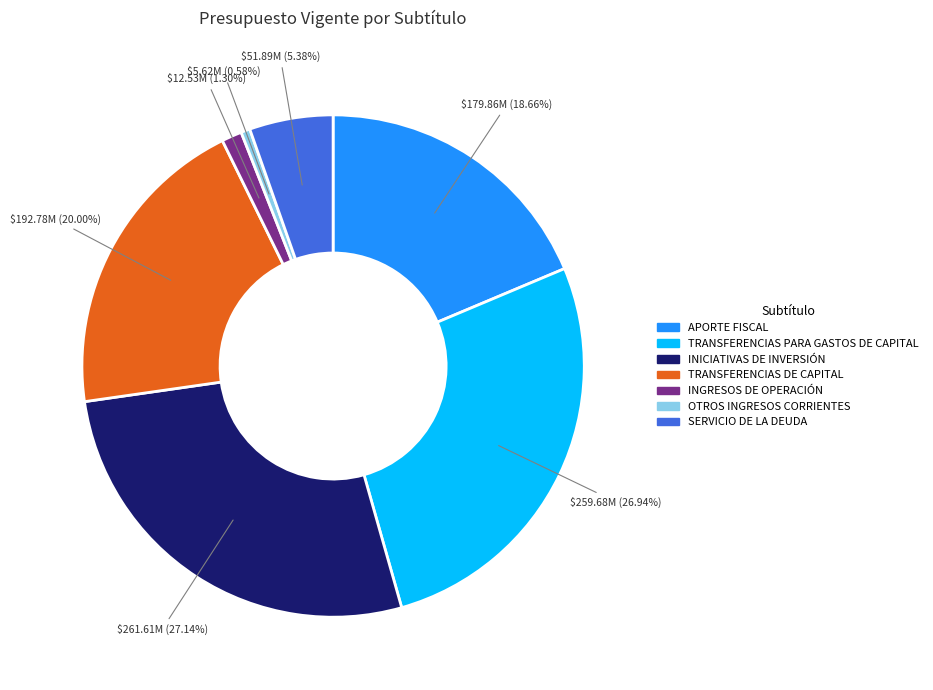

The INICIATIVAS DE INVERSIÓN slice represents 27% of the pie. True or false?

True